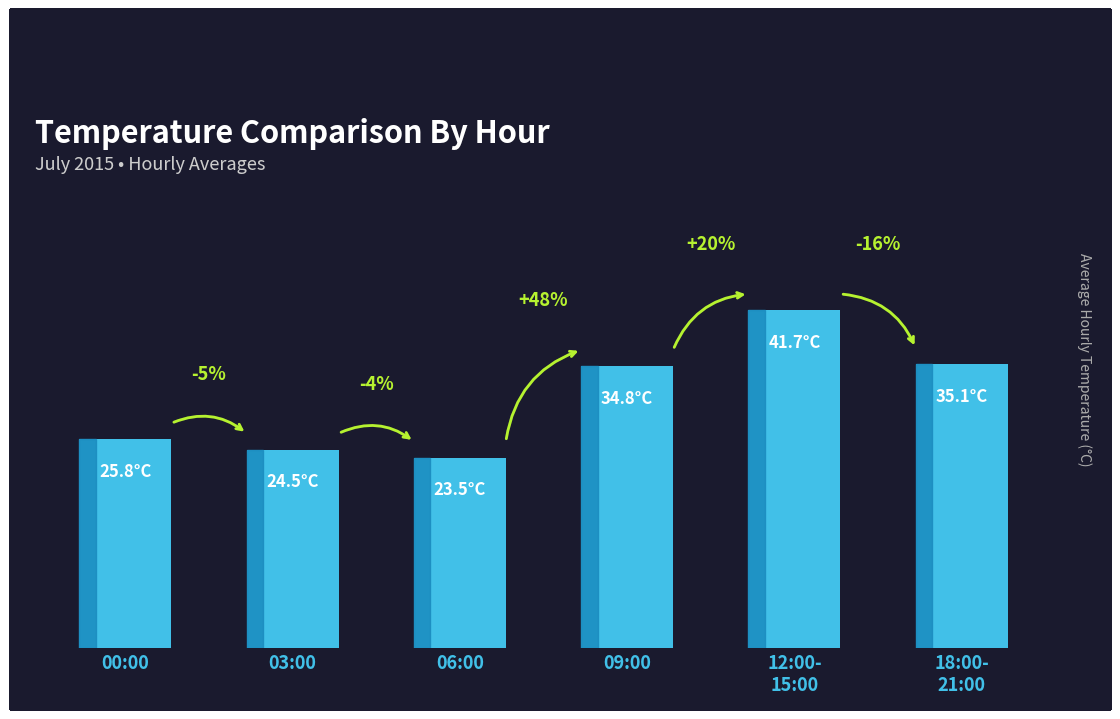

What is the label of the 6th bar from the right?

00:00